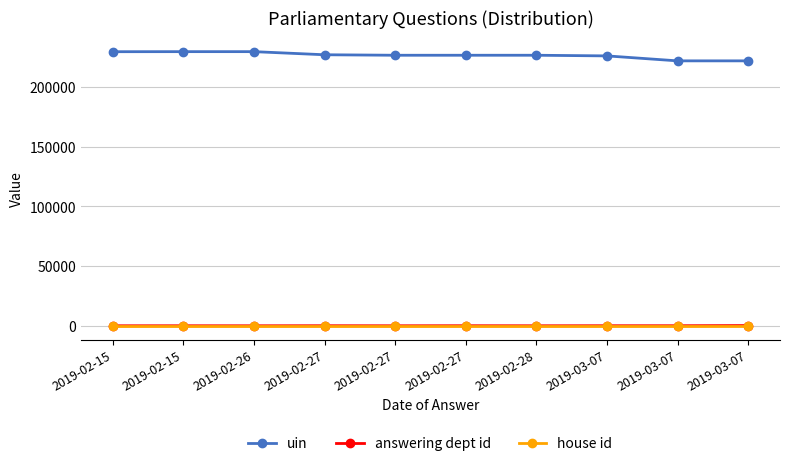

What are all the series names shown in the legend?

uin, answering dept id, house id